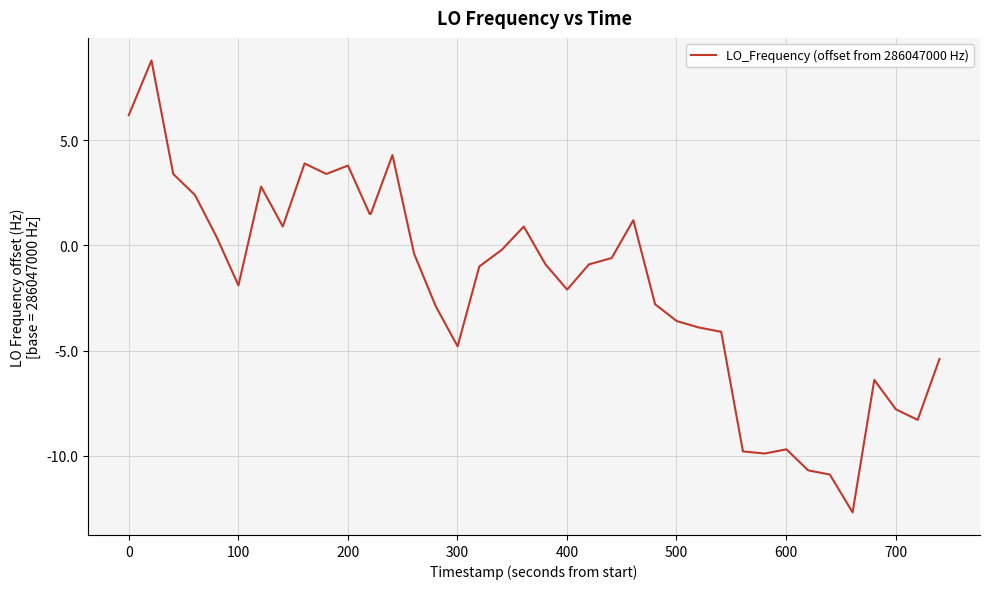

What is the greatest value displayed?

8.8